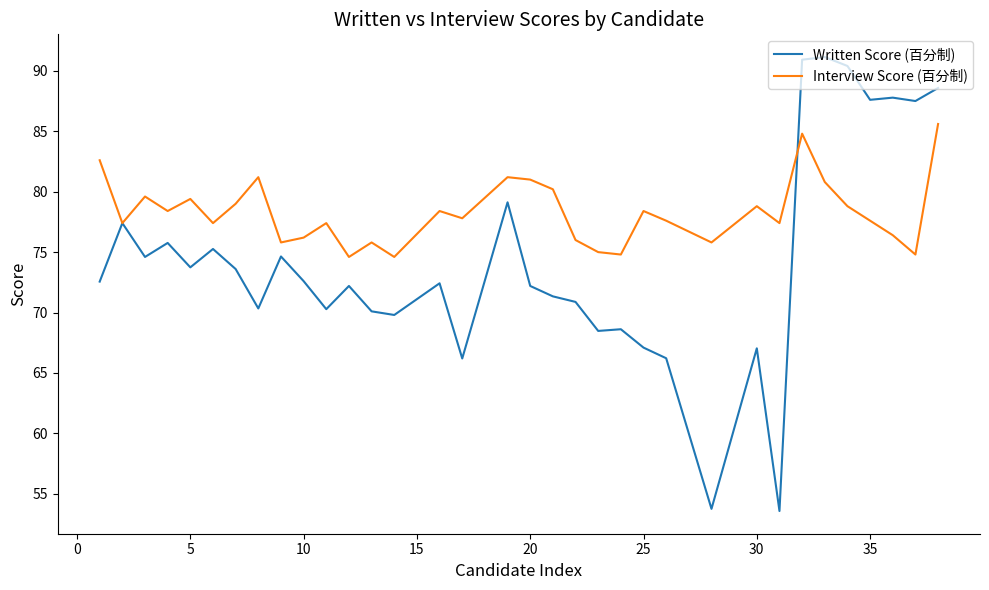

Rank the series by their maximum value, from highest to lowest.

Written Score (百分制), Interview Score (百分制)